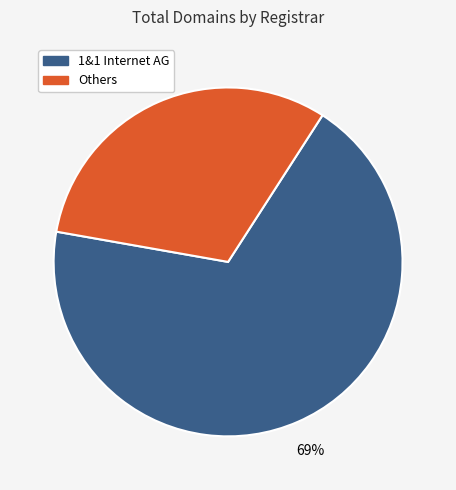

To the nearest percent, what is the average slice percentage?

50%